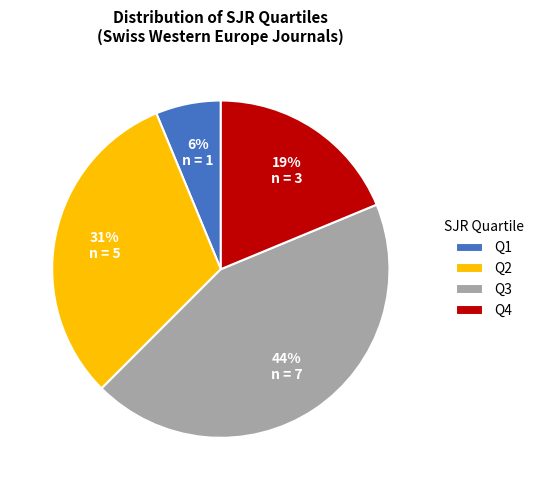

To the nearest percent, what is the difference between the Q4 and Q3 slice percentages?

25%